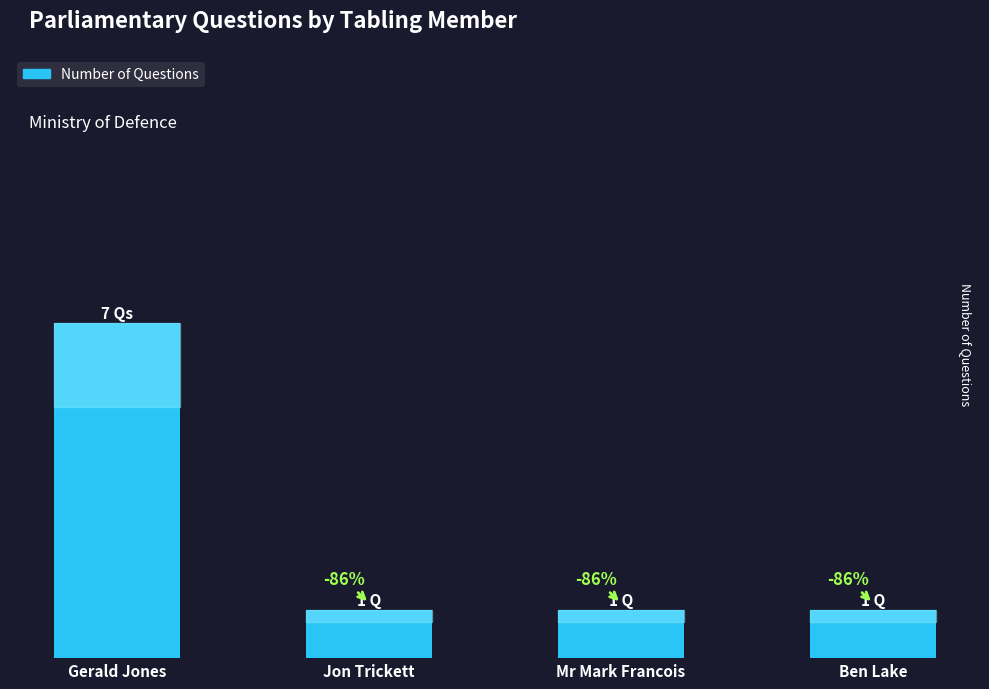

What is the label of the 1st bar from the right?

Ben Lake